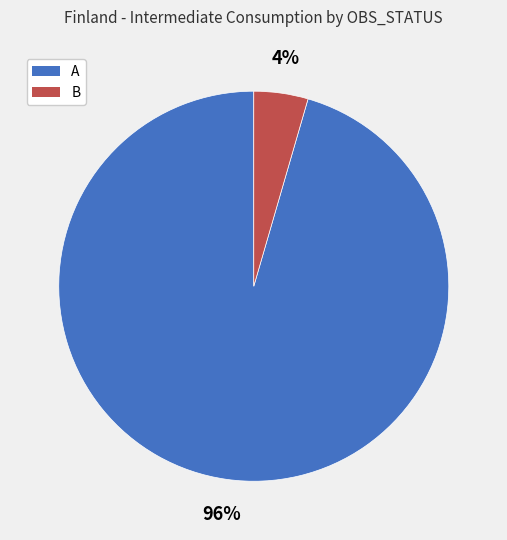

Rank the categories by value from highest to lowest.

A, B